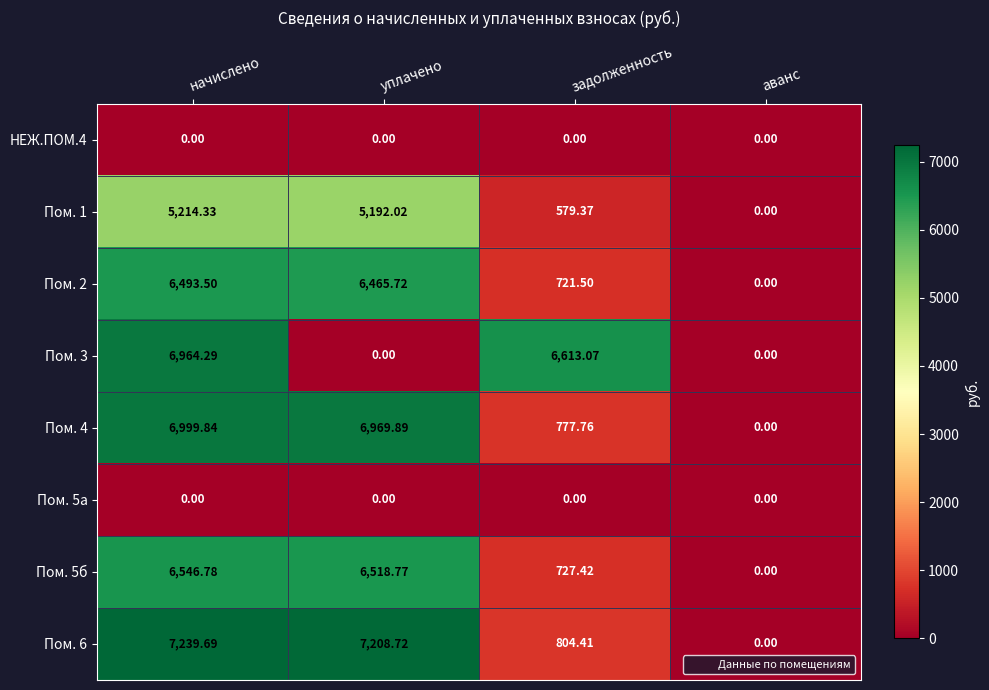

Which series changed the most between задолженность and аванс?

Пом. 3